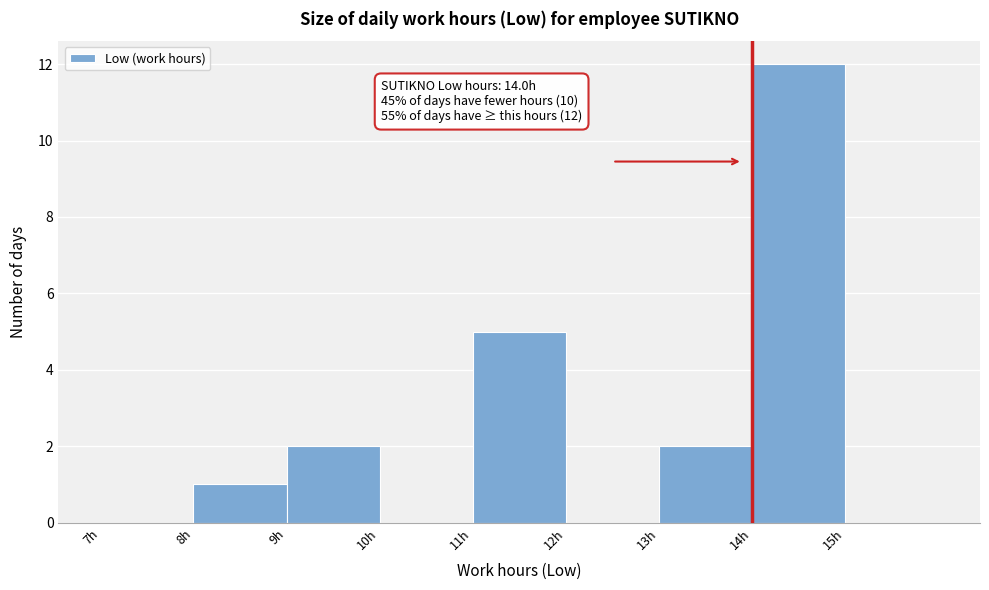

Which range on the x-axis has the tallest bar?

14 to 15